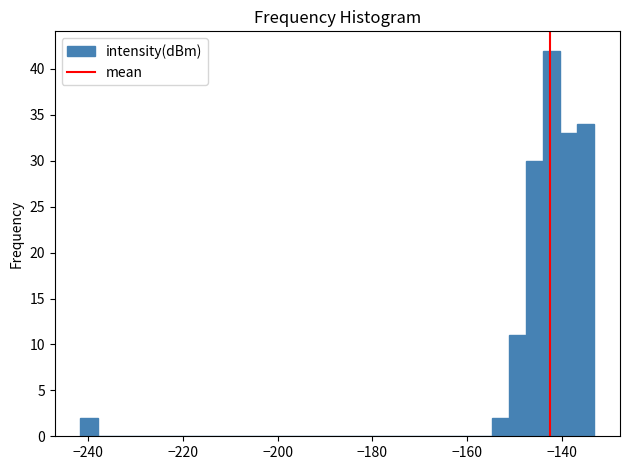

Around what value on the x-axis is the tallest bar? Give the approximate position of its centre, as read against the axis.

-142